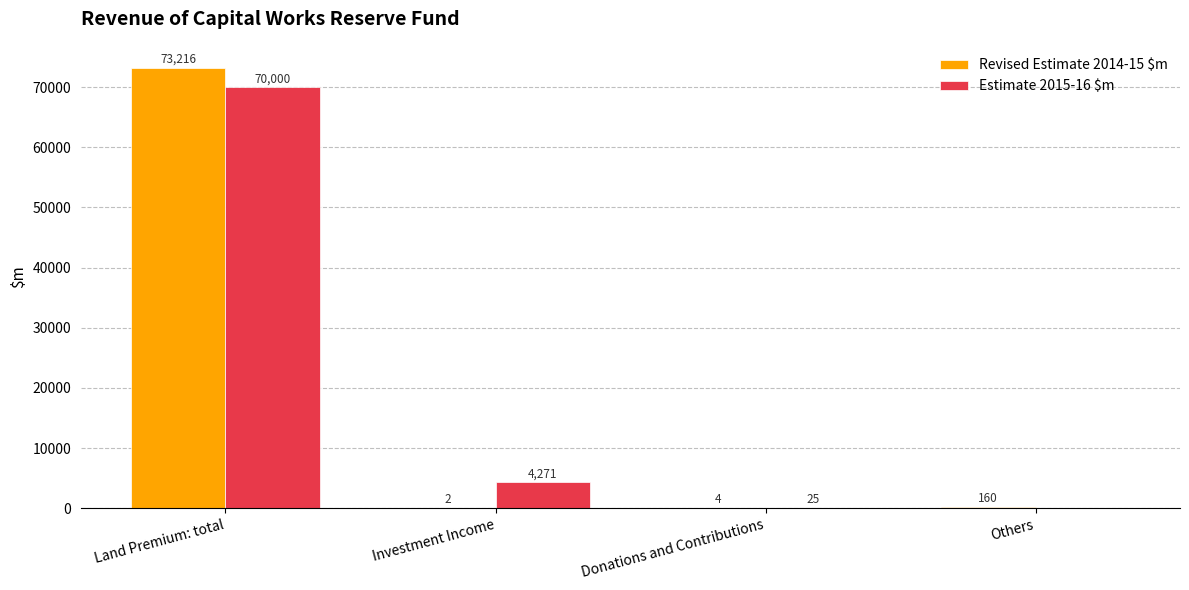

Reading right to left, what are all the values shown in this chart?

Revised Estimate 2014-15 $m: 160	4	2	73216
Estimate 2015-16 $m: 0	25	4271	70000